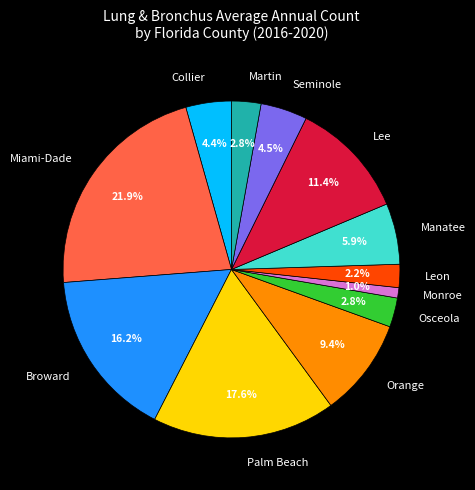

What is the largest slice in the pie chart?

Miami-Dade